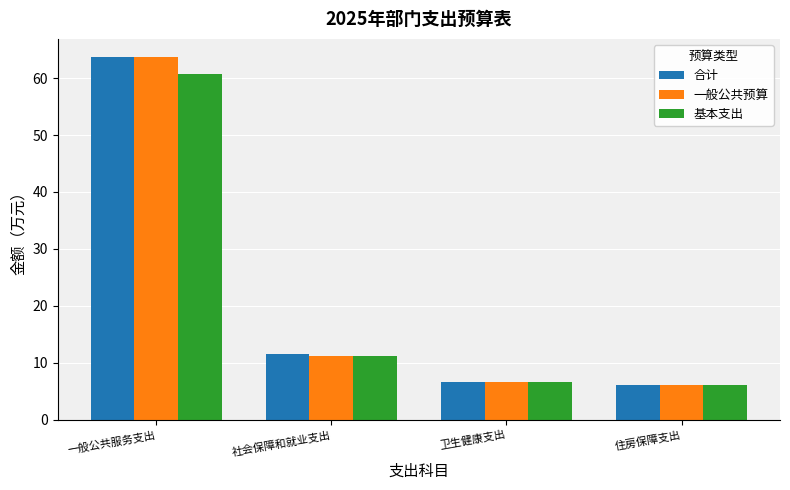

How many series are shown in this chart?

3